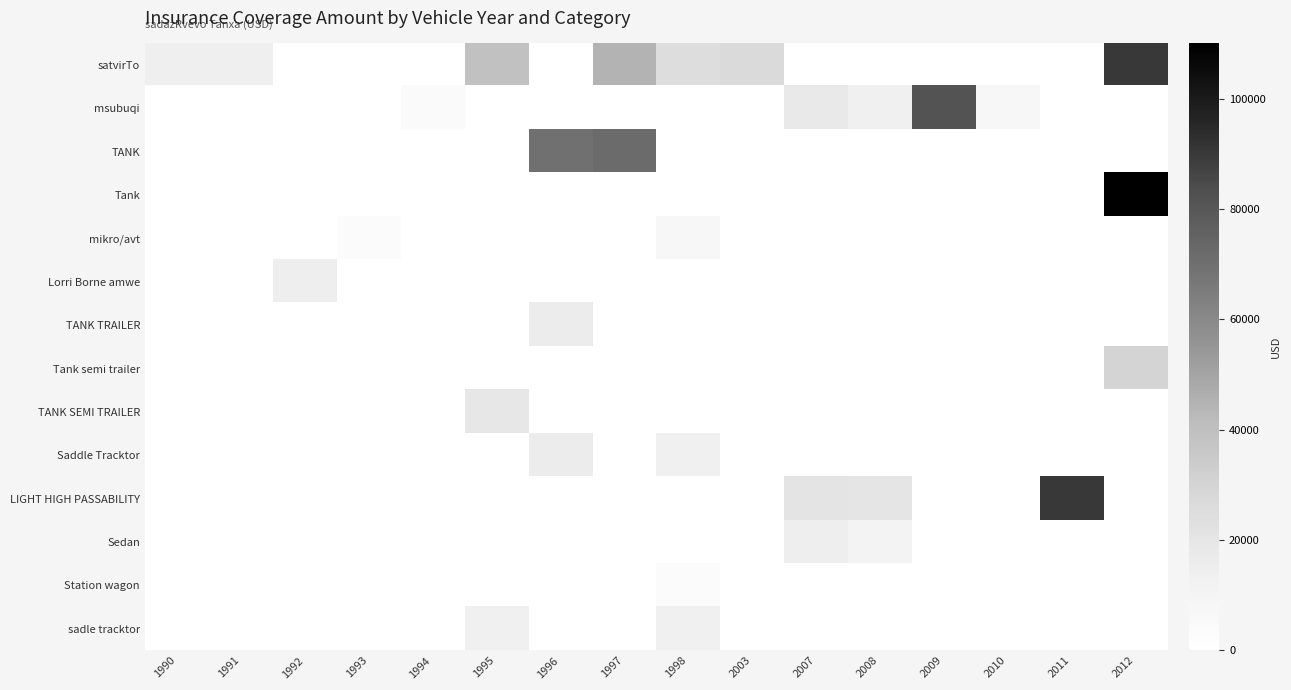

Which has a higher value, 1997 or 1996?

1997